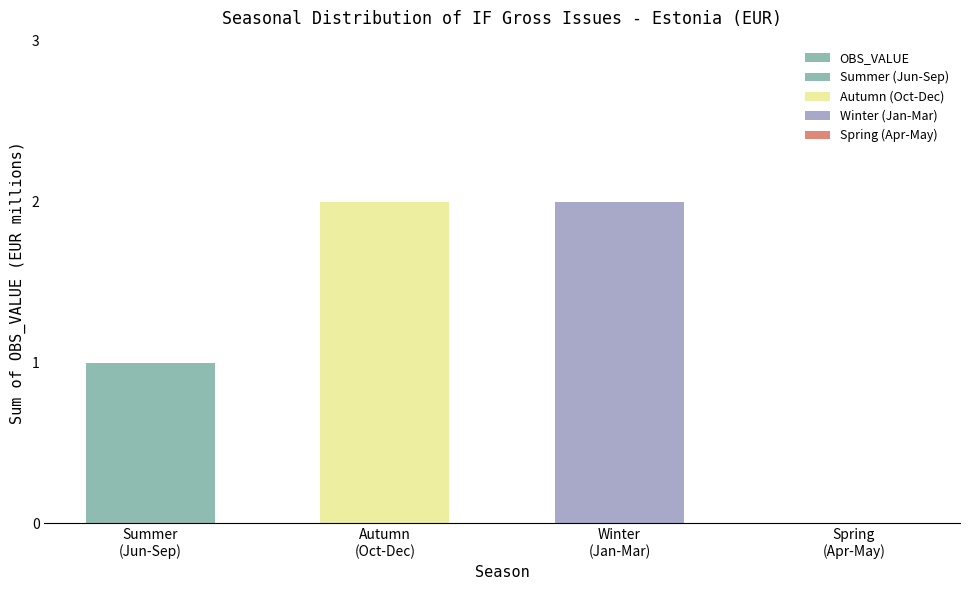

Does the chart contain stacked bars?

No